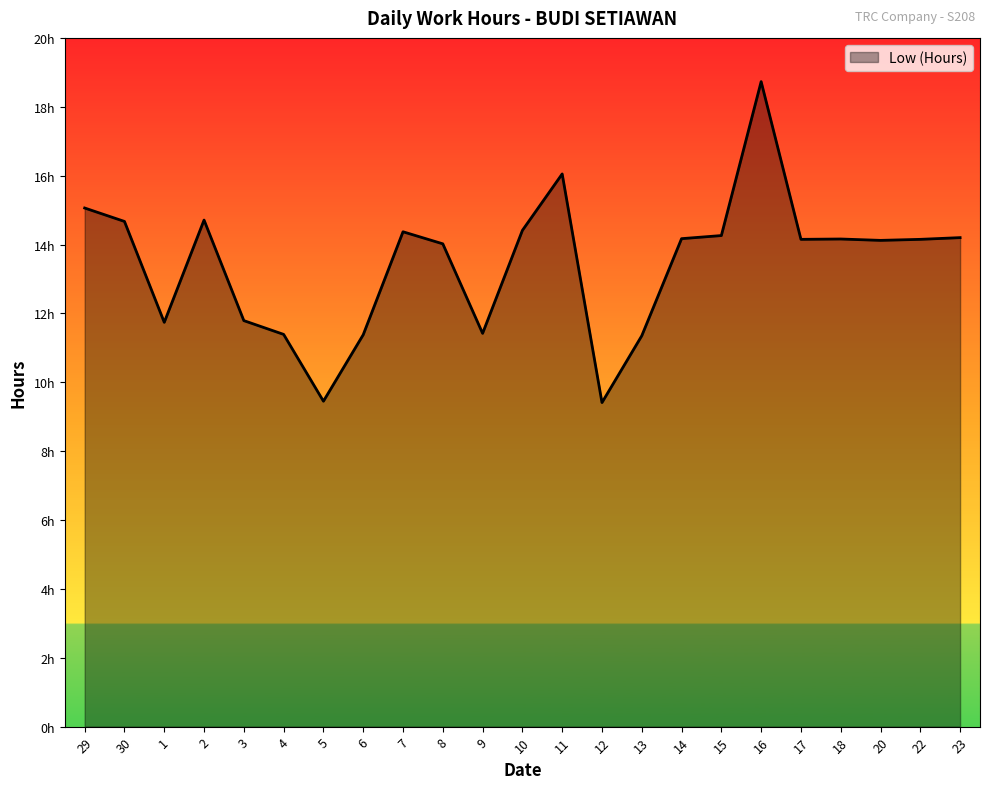

Is this an area chart (filled region under the line)?

Yes